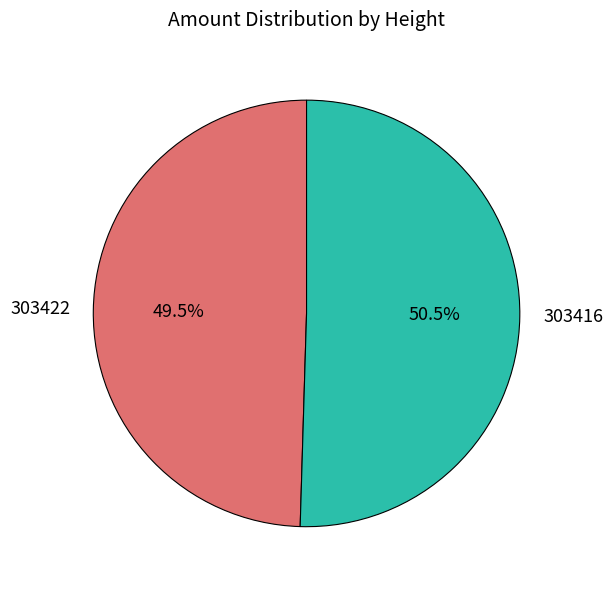

Does 303422 represent more than half of the total?

No